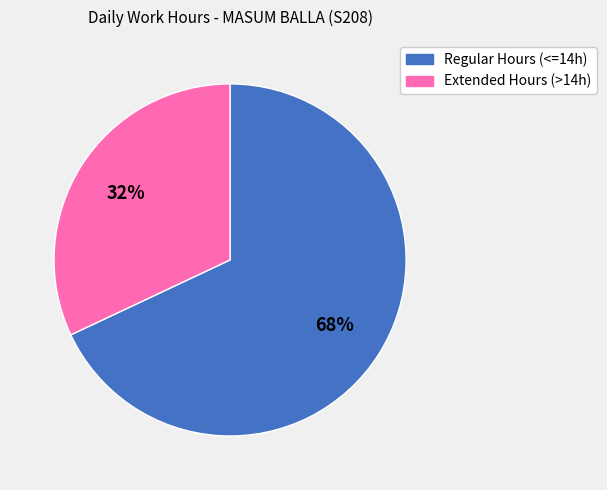

To the nearest percent, what is the difference between the largest and smallest slice percentages?

36%